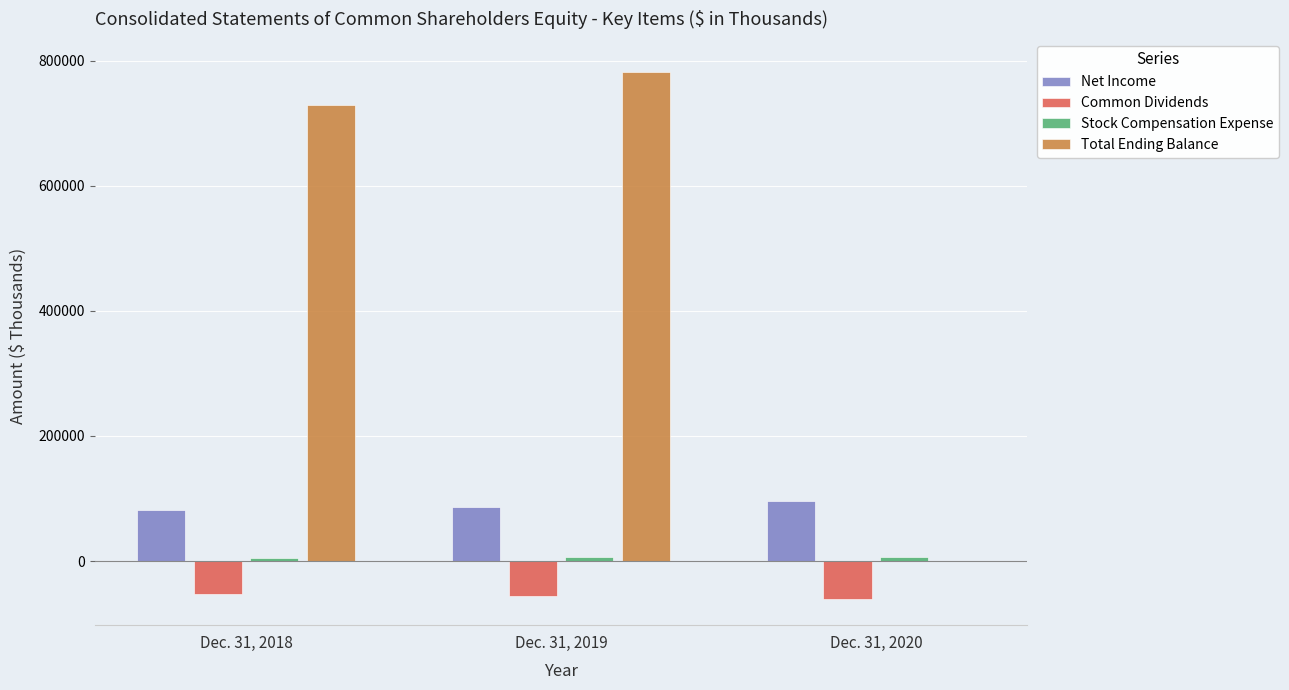

What is the maximum value for Net Income?

95851